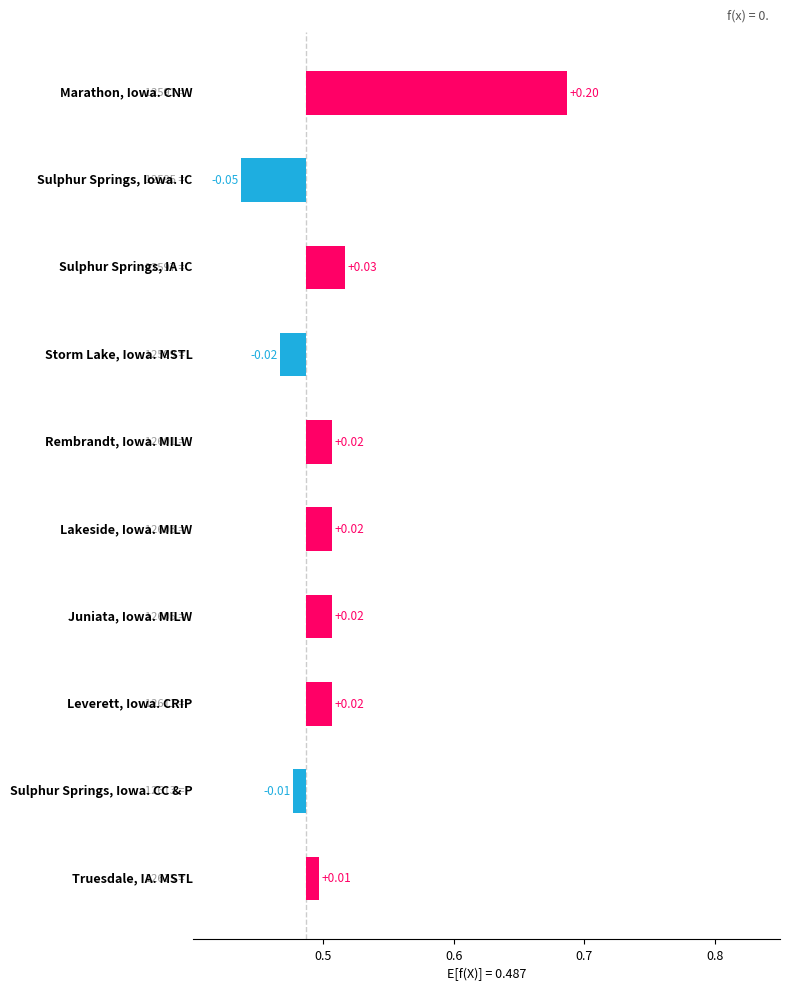

True or false: the data shows -0.0 at 8.

False